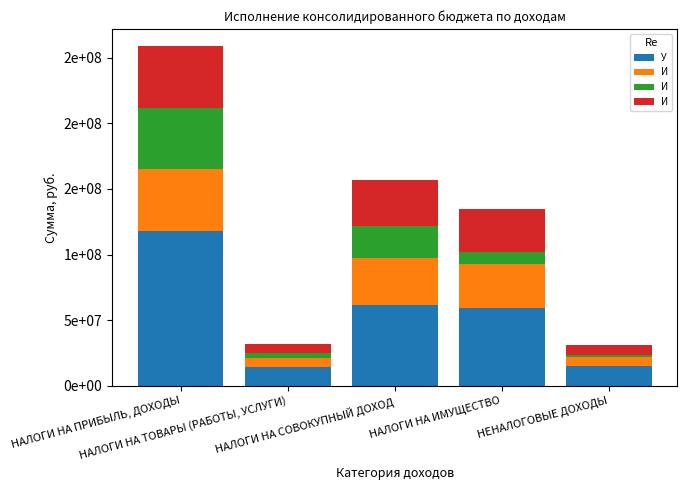

Are the bars horizontal?

No